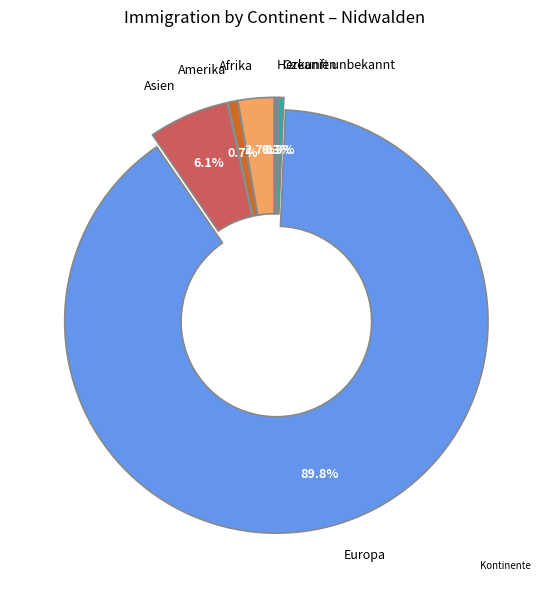

Is there any slice that represents more than half of the pie?

Yes